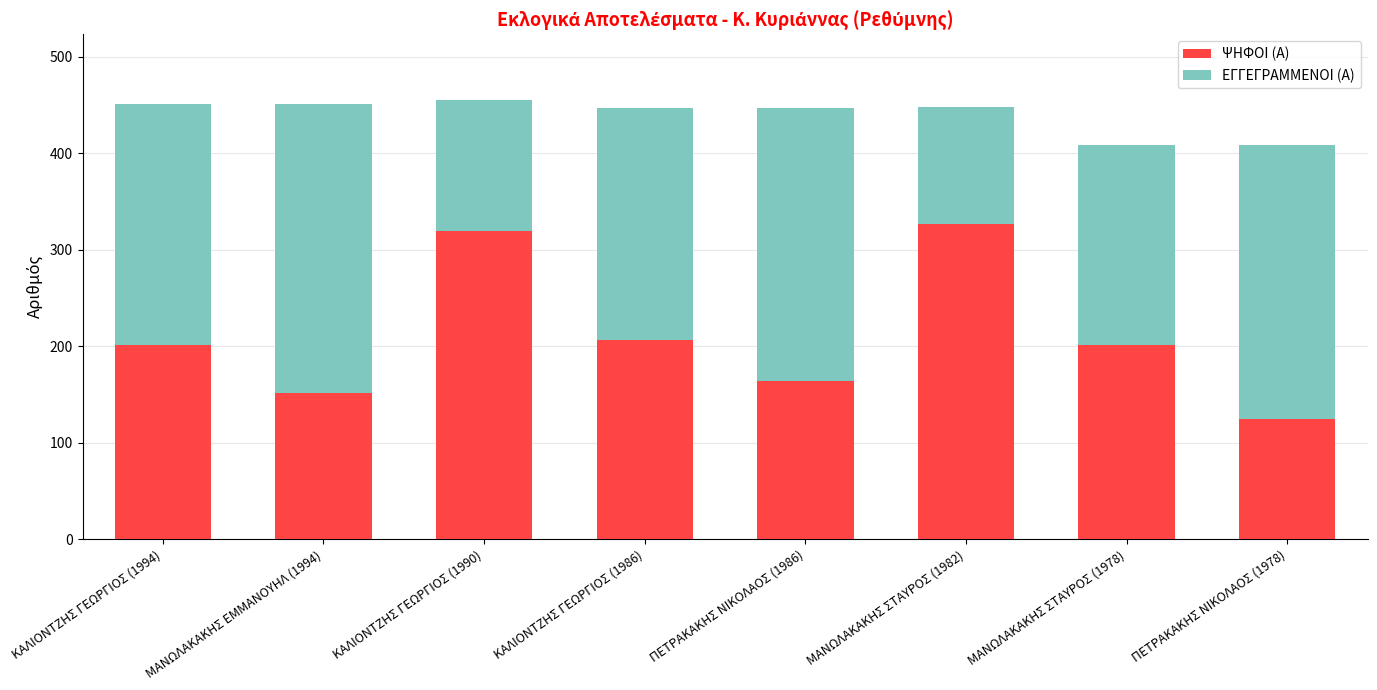

What is the sum of the ΨΗΦΟΙ (Α) values at ΚΑΛΙΟΝΤΖΗΣ ΓΕΩΡΓΙΟΣ (1990) and ΜΑΝΩΛΑΚΑΚΗΣ ΕΜΜΑΝΟΥΗΛ (1994)?

470